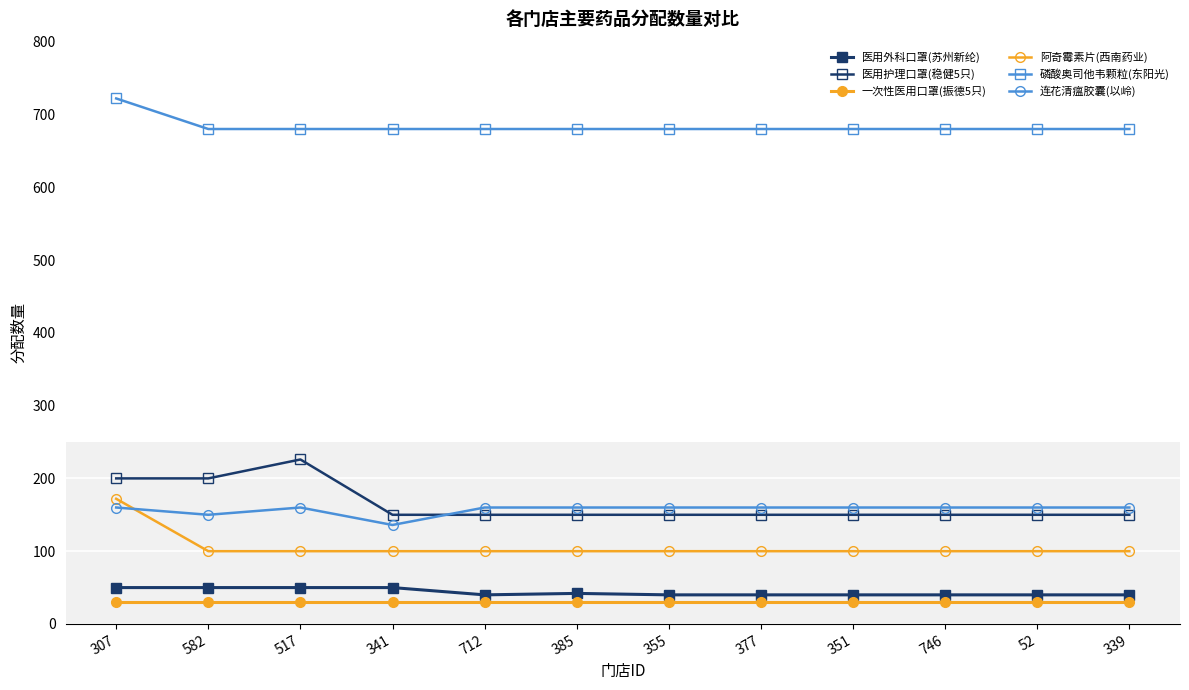

What is the spread (max minus min) of values at 341?

650